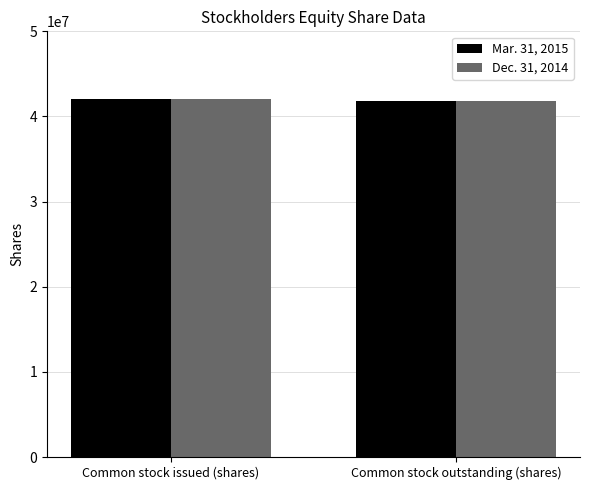

What is the lowest value of the Mar. 31, 2015 series?

41805962